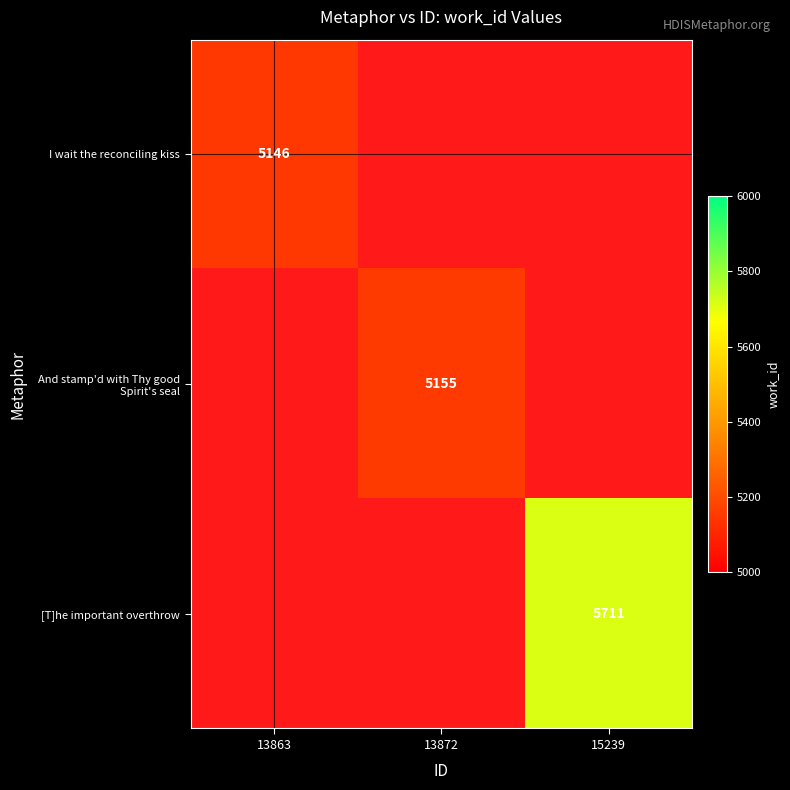

The [T]he important overthrow series shows 5711 at 15239. True or false?

True